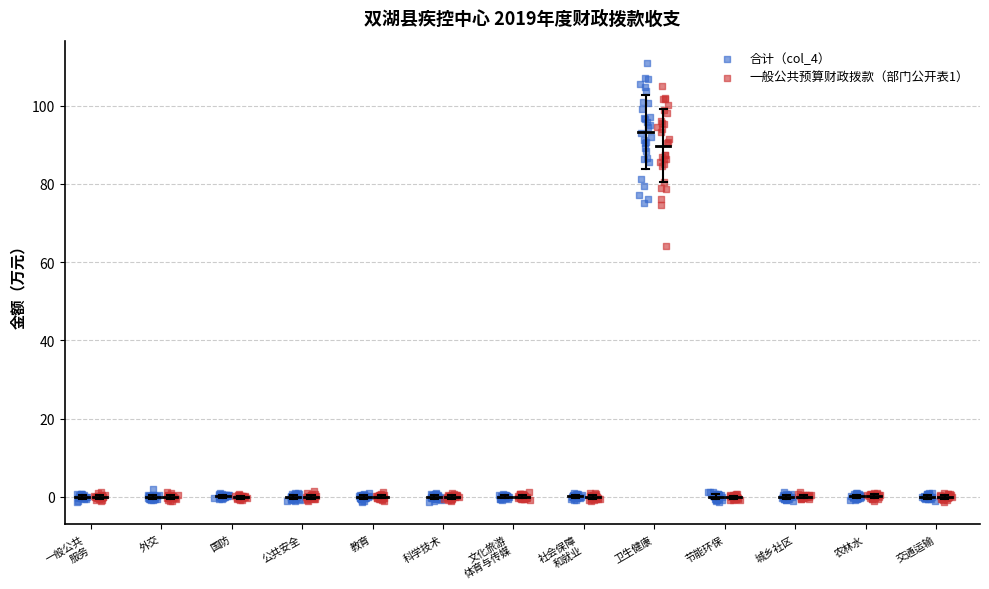

Which series reaches the maximum Y coordinate?

合计（col_4）